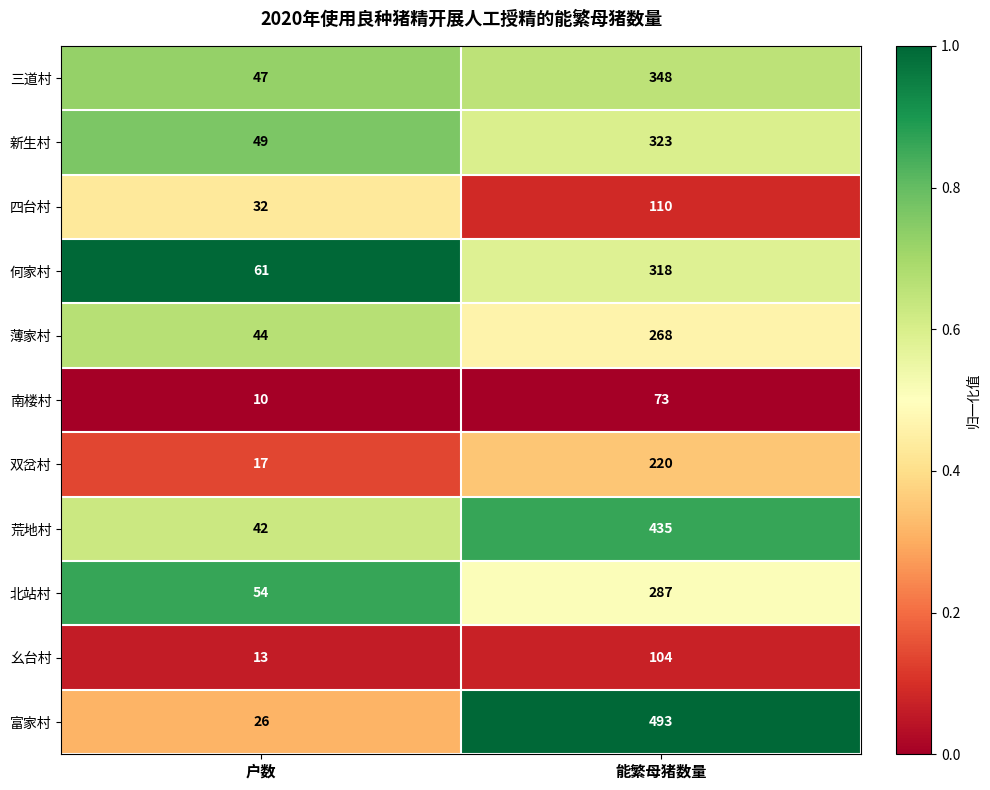

Rank the series by their maximum value, from highest to lowest.

富家村, 荒地村, 三道村, 新生村, 何家村, 北站村, 薄家村, 双岔村, 四台村, 幺台村, 南楼村